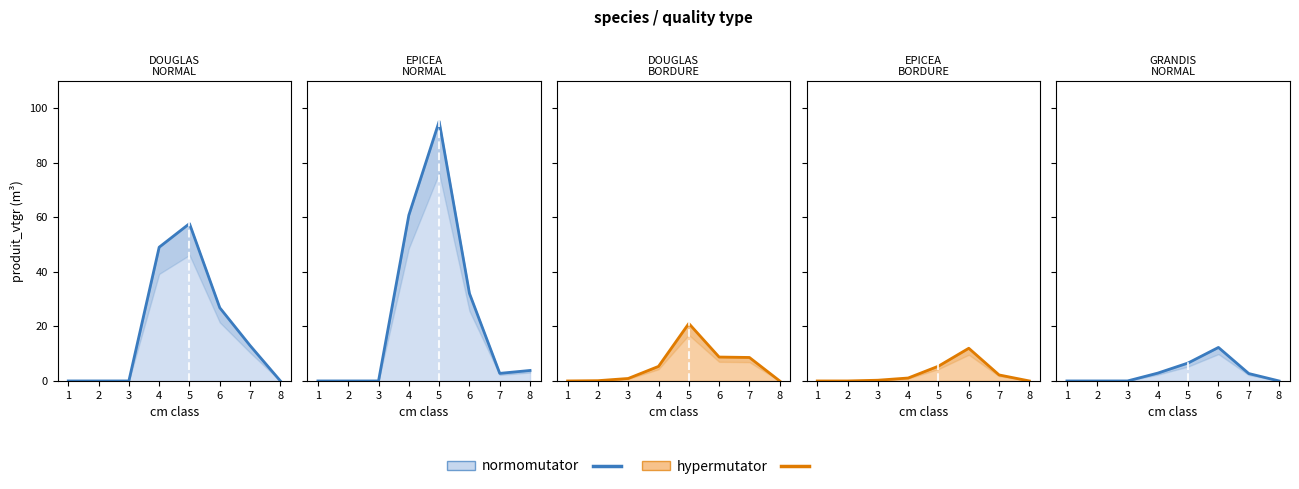

Which series has the largest total across all categories?

normomutator